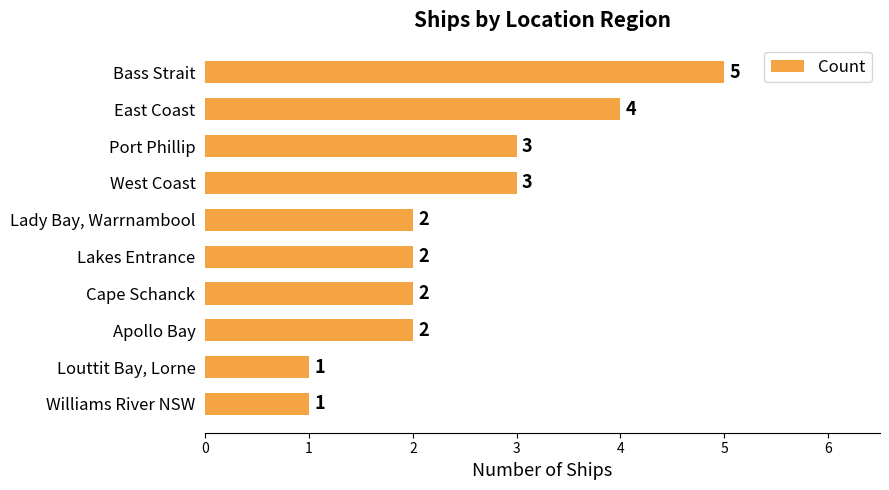

The value at Apollo Bay is 1. True or false?

False